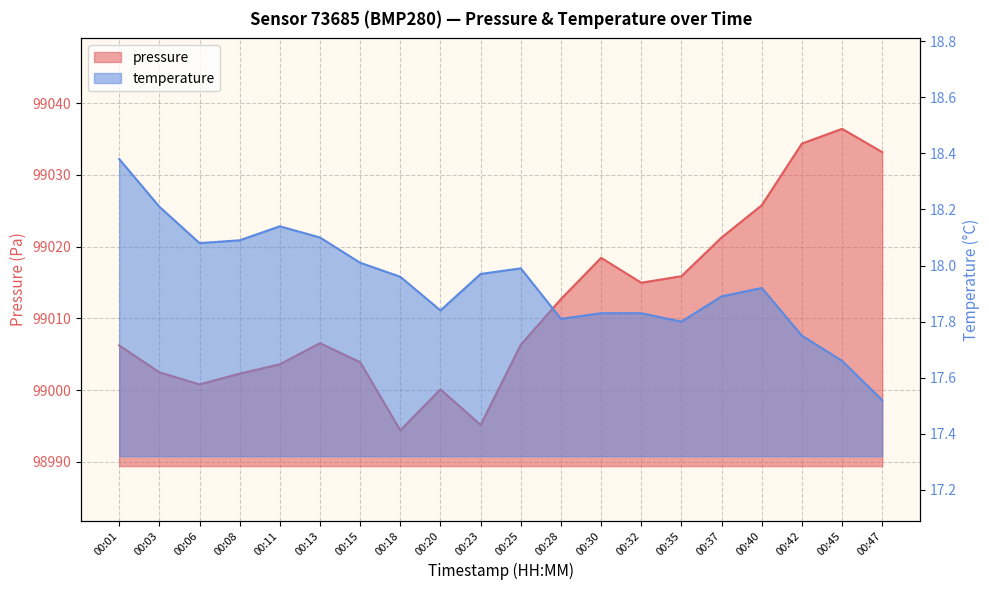

Reading left to right, transcribe all the data shown in this chart.

pressure: 99006.2	99002.5	99000.8	99002.3	99003.6	99006.5	99003.9	98994.4	99000.1	98995.1	99006.3	99012.7	99018.4	99015.0	99015.9	99021.3	99025.8	99034.4	99036.4	99033.2
temperature: 18.4	18.2	18.1	18.1	18.1	18.1	18.0	18.0	17.8	18.0	18.0	17.8	17.8	17.8	17.8	17.9	17.9	17.8	17.7	17.5